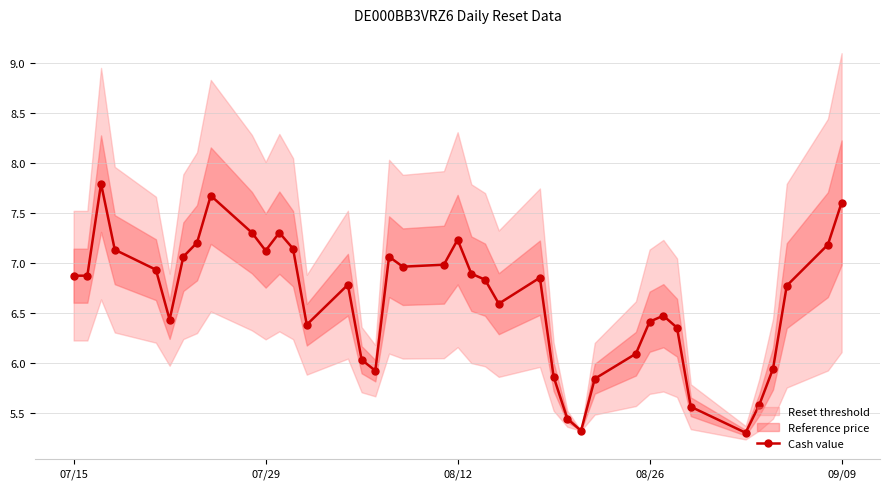

True or false: Cash value has more than 1 points higher than both neighbors.

True